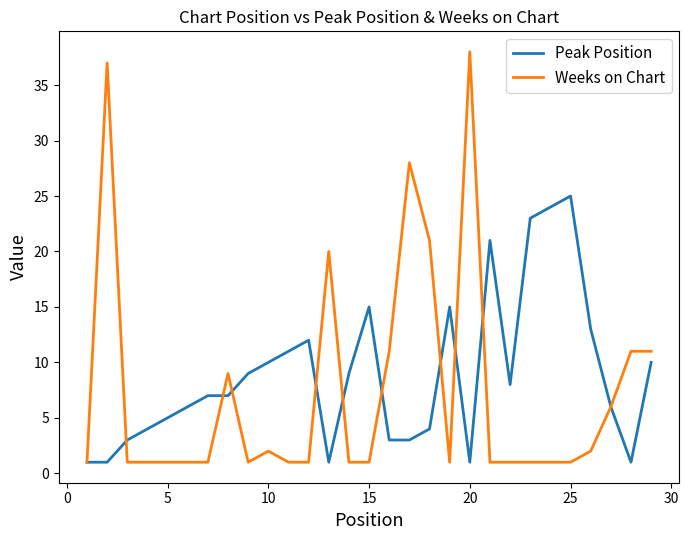

What is the greatest value displayed?

38